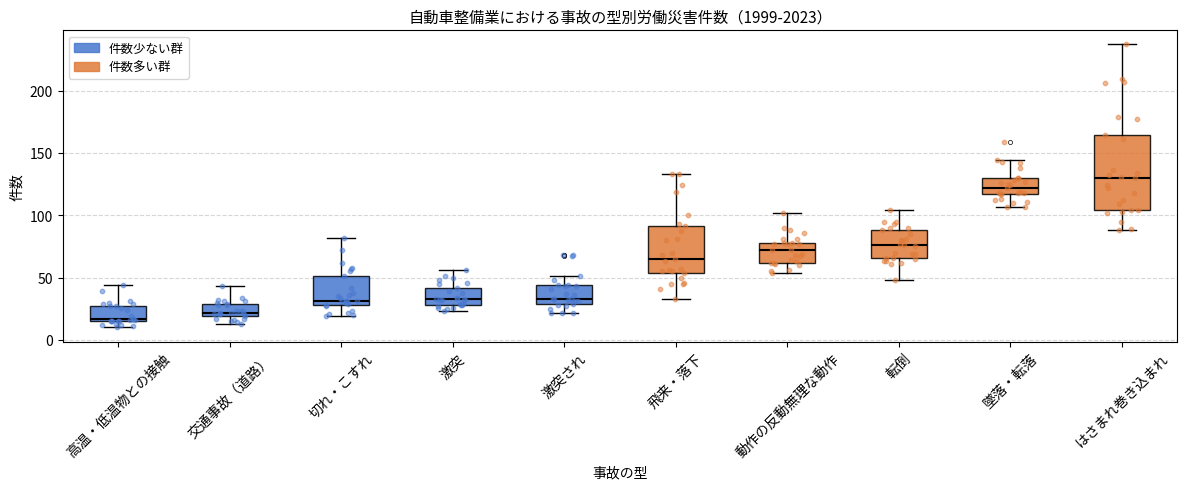

Reading left to right, transcribe this box plot: for each box, give where its median line is, the range the box spans, and where its two whiskers end, as read against the y-axis. The values are not printed on the chart, so give them approximately, as read against the axis.

高温・低温物との接触: median 15 (just above the box's lower edge), box 15 to 25, whiskers 10 to 45
交通事故（道路）: median 20 (just above the box's lower edge), box 20 to 30, whiskers 15 to 45
切れ・こすれ: median 30 (just above the box's lower edge), box 30 to 50, whiskers 20 to 80
激突: median 35, box 30 to 40, whiskers 25 to 55
激突され: median 35, box 30 to 45, whiskers 20 to 50
飛来・落下: median 65, box 55 to 90, whiskers 35 to 135
動作の反動無理な動作: median 70, box 60 to 80, whiskers 55 to 100
転倒: median 75, box 65 to 90, whiskers 50 to 105
墜落・転落: median 120, box 115 to 130, whiskers 105 to 145
はさまれ巻き込まれ: median 130, box 105 to 165, whiskers 90 to 235